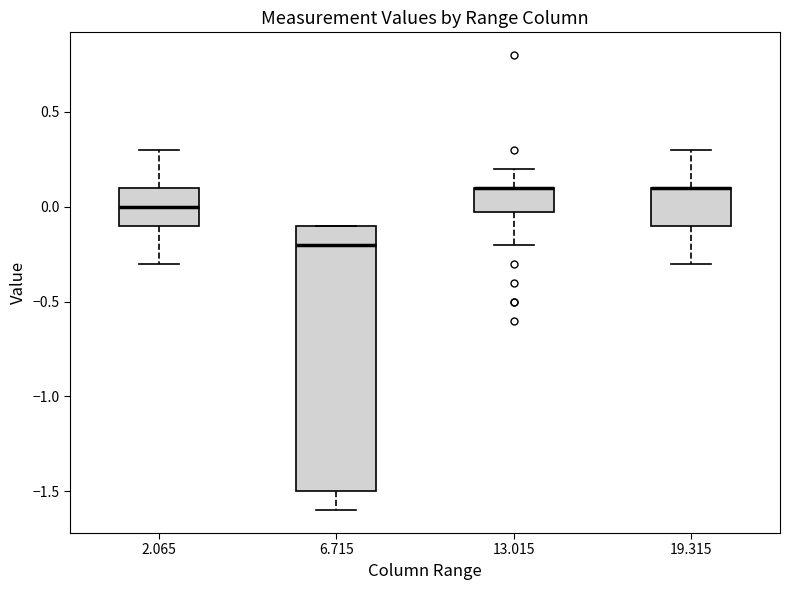

Reading left to right, transcribe this box plot: for each box, give where its median line is, the range the box spans, and where its two whiskers end, as read against the y-axis. The values are not printed on the chart, so give them approximately, as read against the axis.

2.065: median 0.0, box -0.1 to 0.1, whiskers -0.3 to 0.3
6.715: median -0.2, box -1.5 to -0.1, whiskers -1.6 to -0.1
13.015: median 0.1 (drawn on the box's upper edge), box 0.0 to 0.1, whiskers -0.2 to 0.2
19.315: median 0.1 (drawn on the box's upper edge), box -0.1 to 0.1, whiskers -0.3 to 0.3